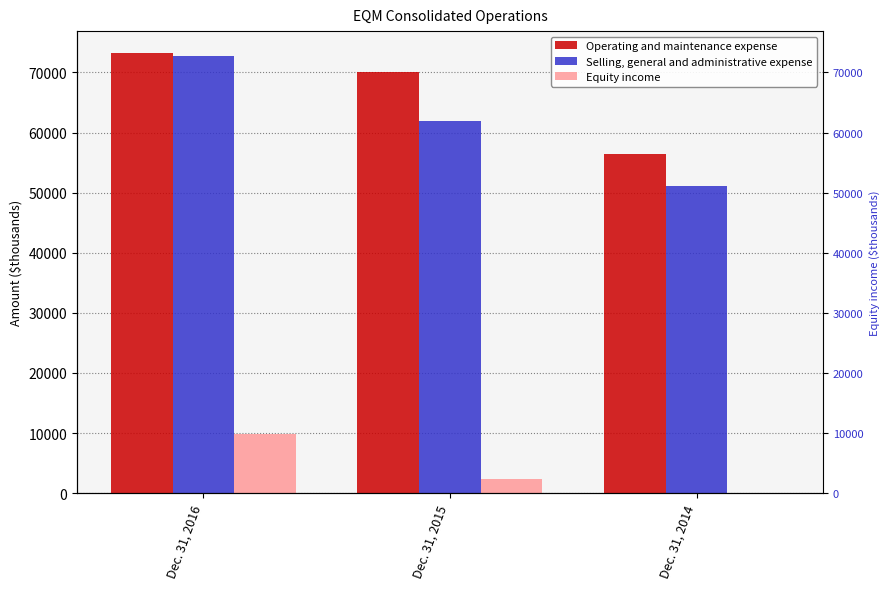

Reading left to right, extract all data points from this chart.

Operating and maintenance expense: 73213	70103	56413
Selling, general and administrative expense: 72761	61902	51149
Equity income: 9898	2367	0